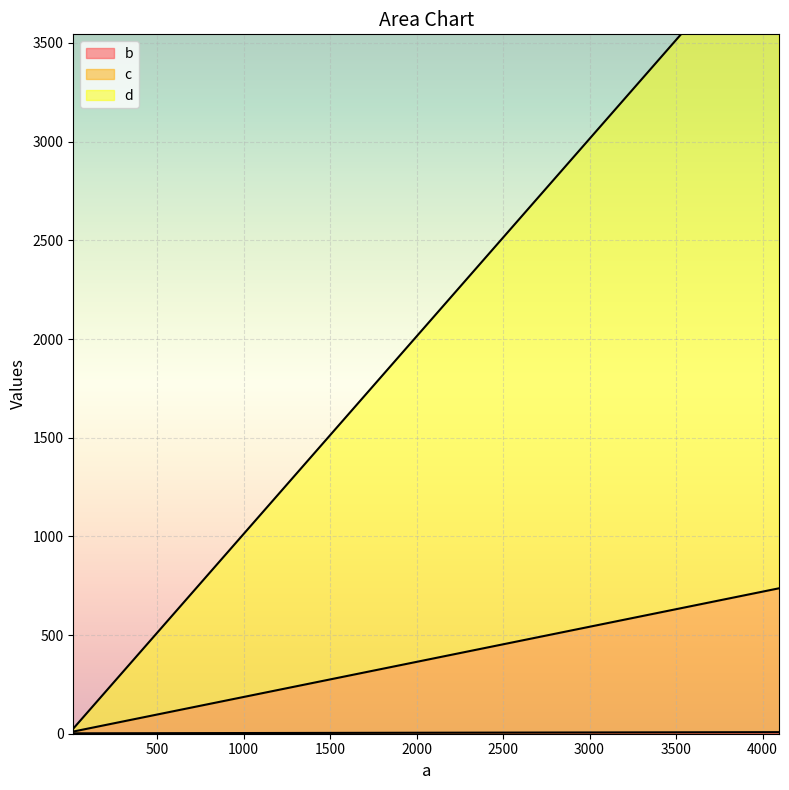

The d series shows 9 at 16. True or false?

False